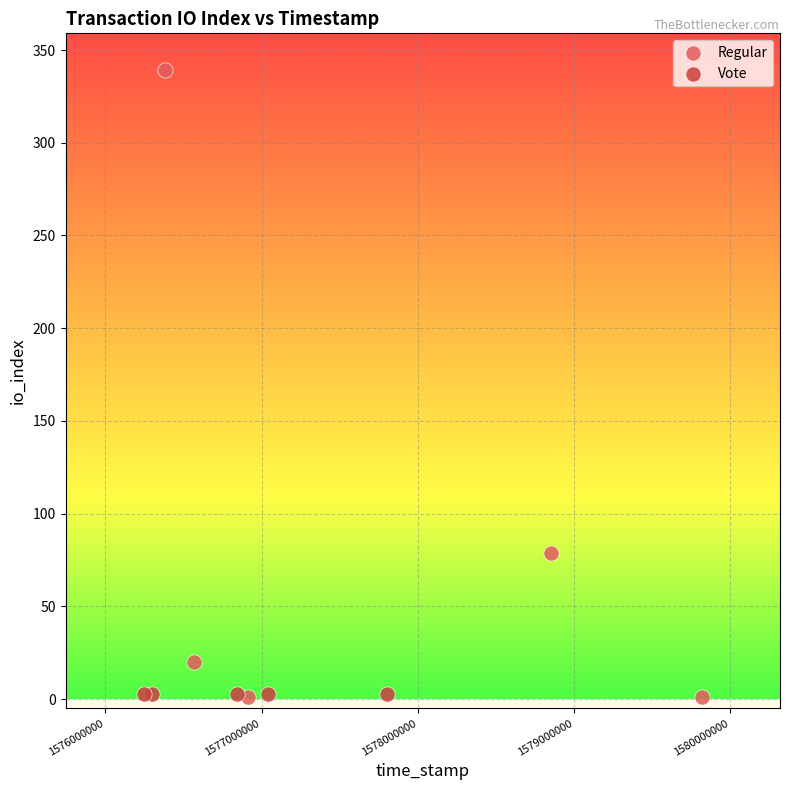

Which series contains the highest Y value?

Regular